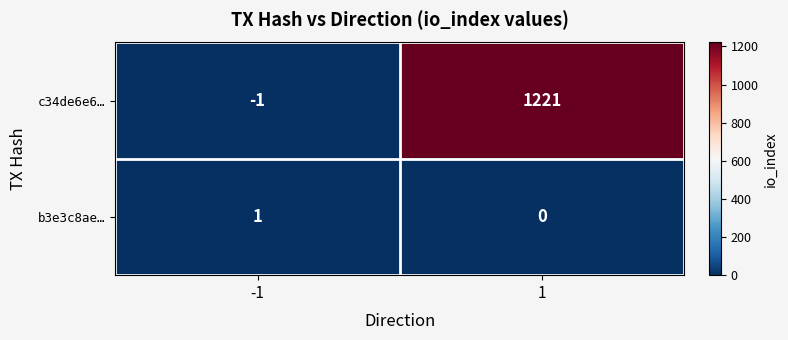

What is the sum of all c34de6e6… values?

1220